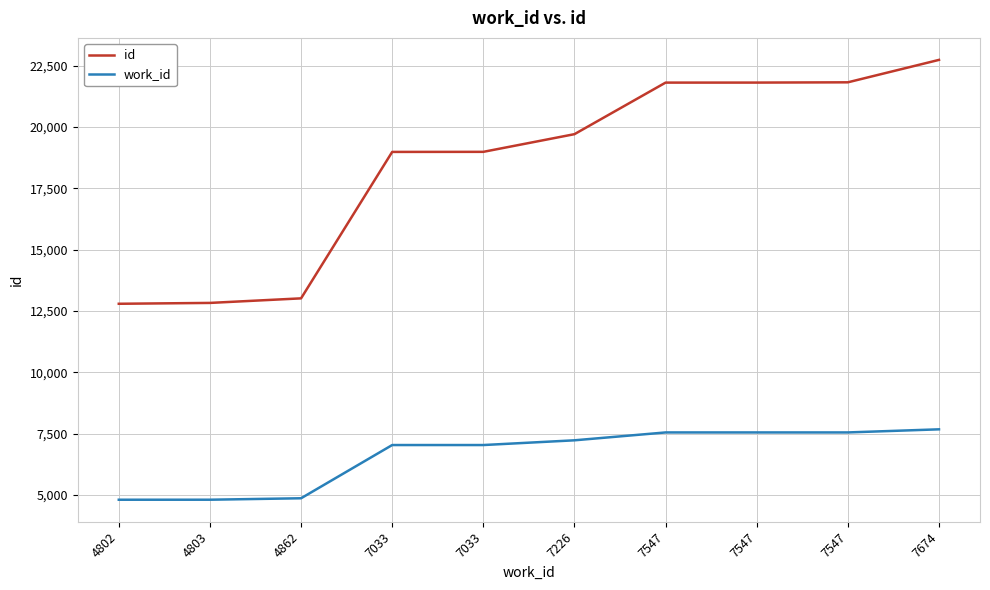

What are all the series names shown in the legend?

id, work_id